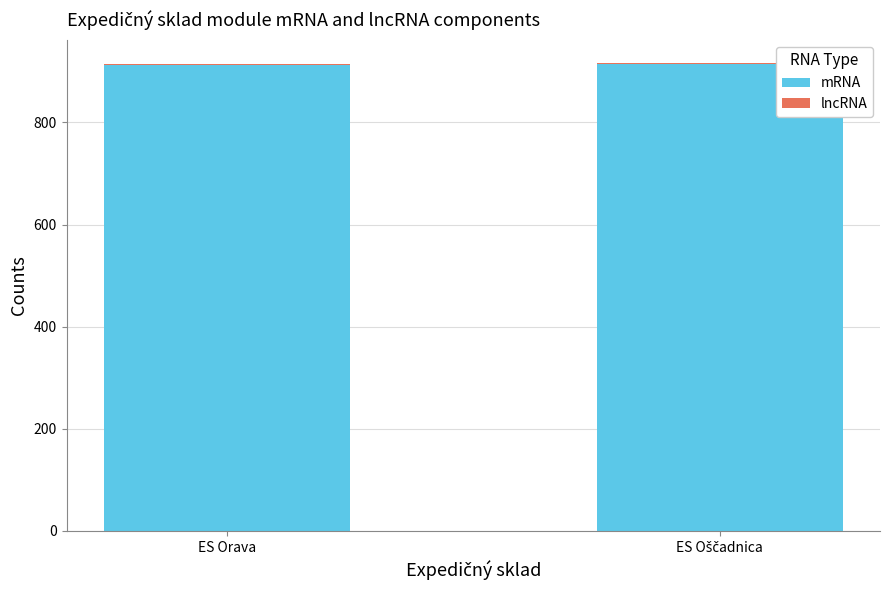

Does the chart contain stacked bars?

Yes